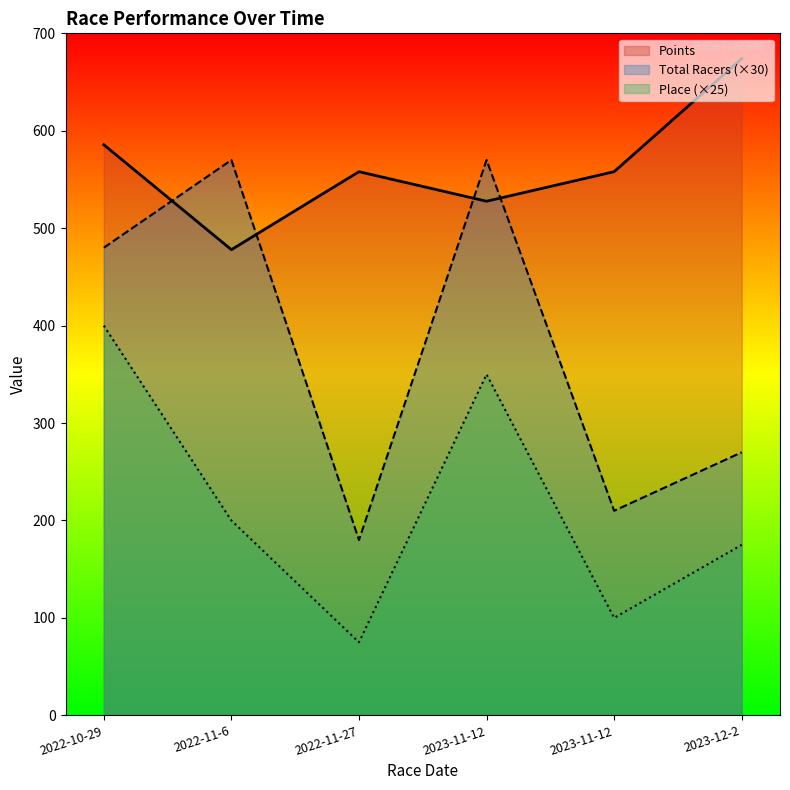

How many interior local peaks does the Place series have?

1